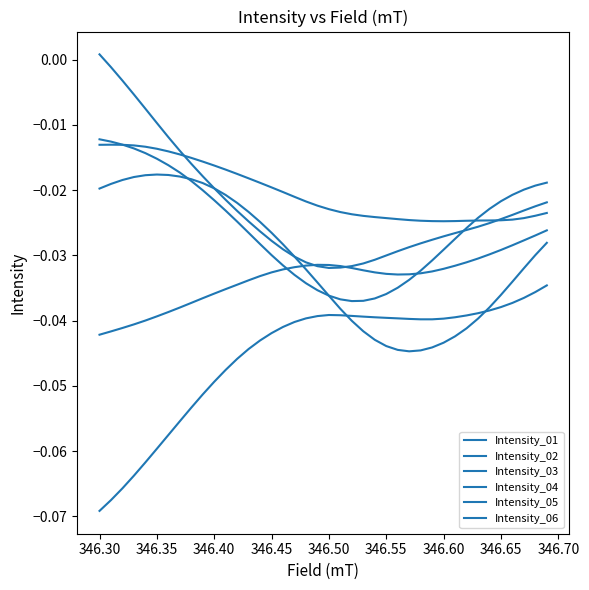

Does the chart display data point markers on the line(s)?

No